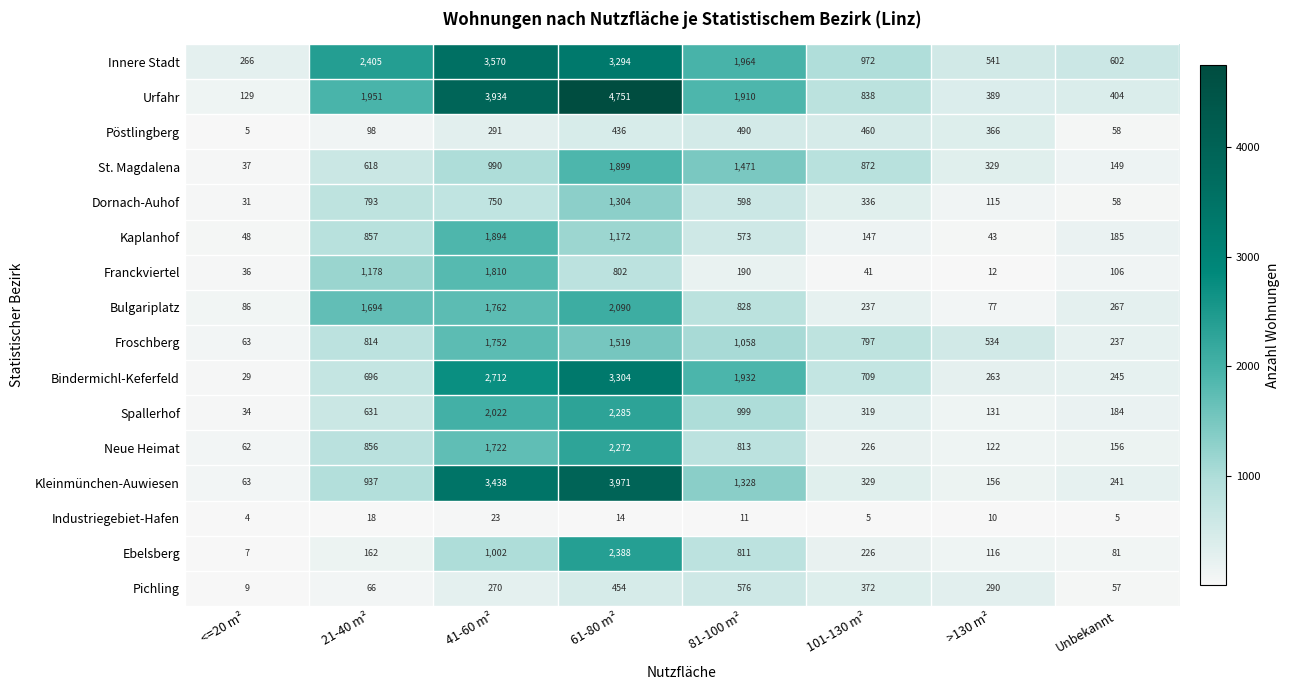

What is the spread (max minus min) of values at 101-130 m²?

967